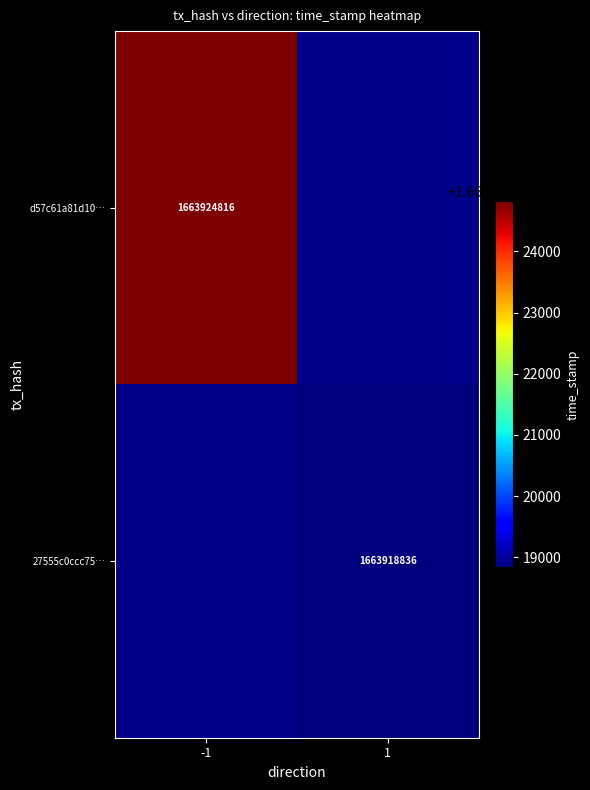

Is the value of d57c61a81d10… at -1 greater than the value of 27555c0ccc75… at 1?

Yes